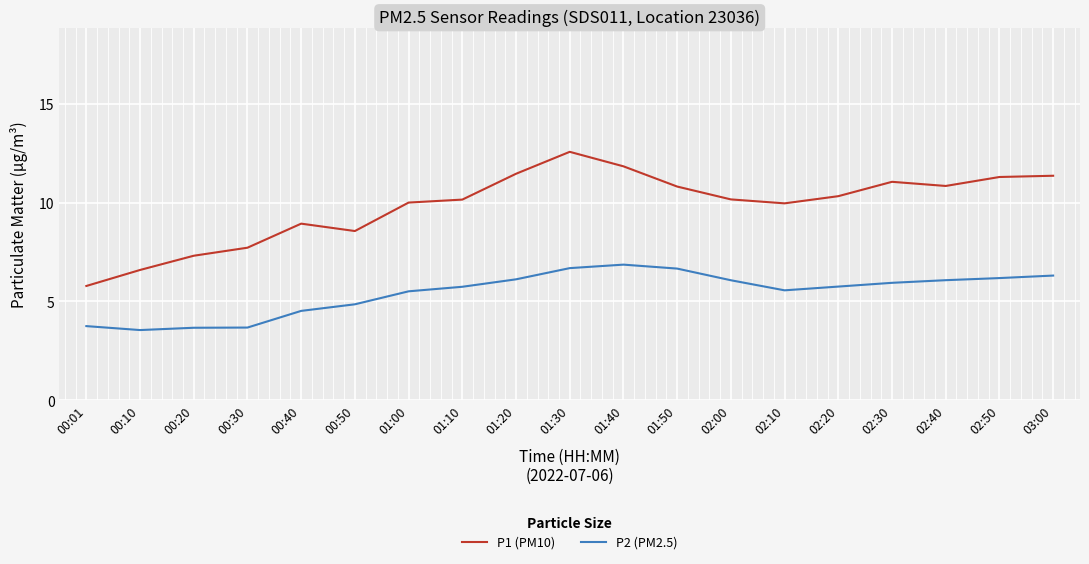

What is the total value across all series at 01:10?

15.9